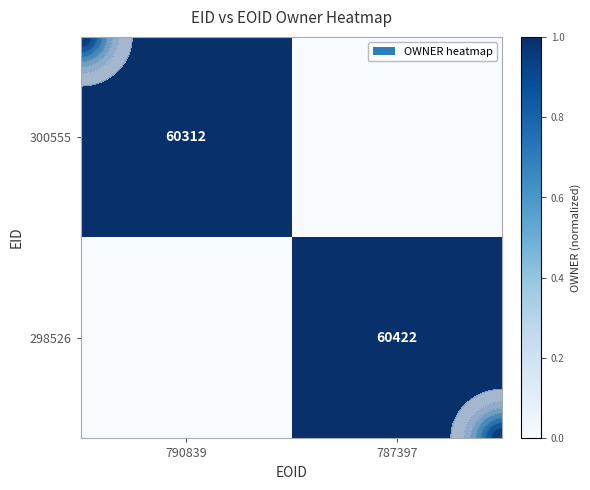

At which category does the chart reach its peak across all series?

787397